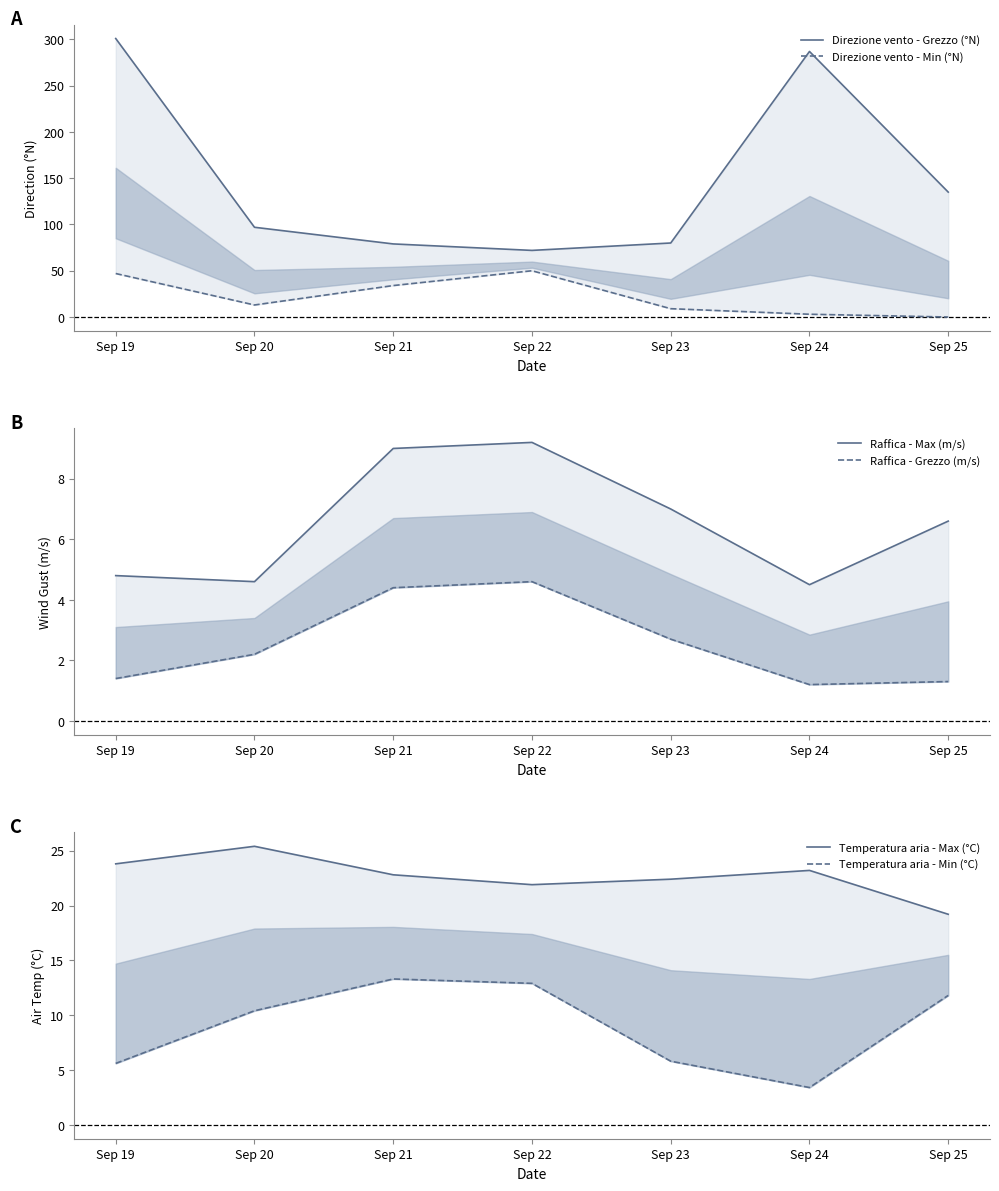

Does the chart have visible grid lines?

No